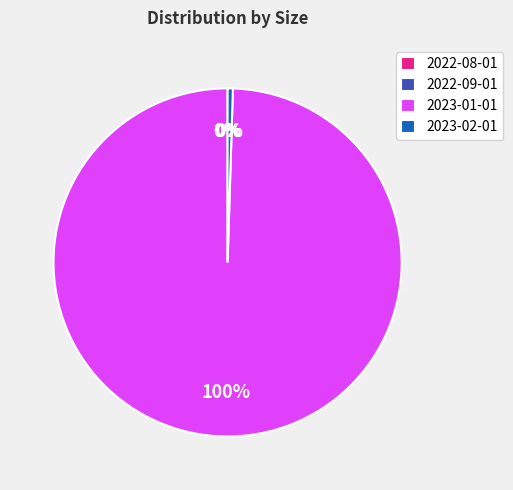

Does 2023-02-01 represent more than half of the total?

No